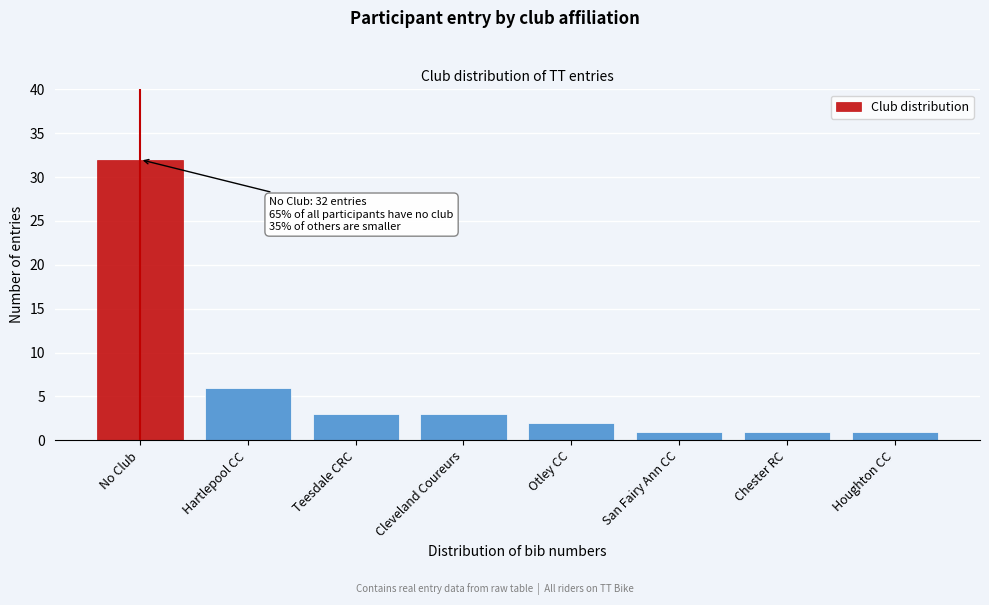

Reading left to right, list all the values displayed in this chart.

No Club=32	Hartlepool CC=6	Teesdale CRC=3	Cleveland Coureurs=3	Otley CC=2	San Fairy Ann CC=1	Chester RC=1	Houghton CC=1